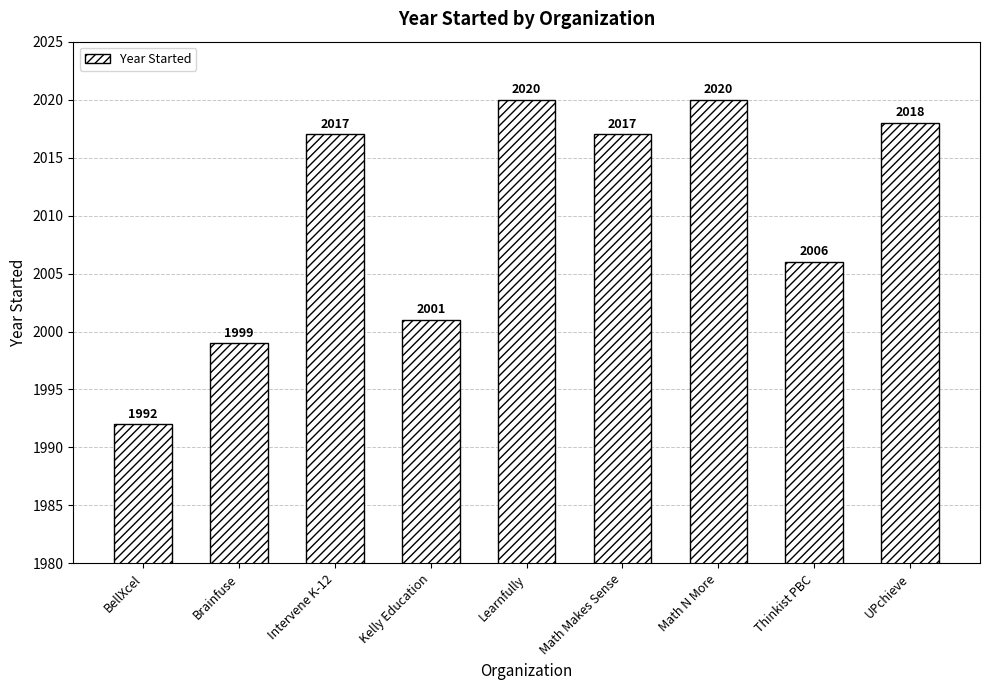

What is the label of the 4th bar from the left?

Kelly Education